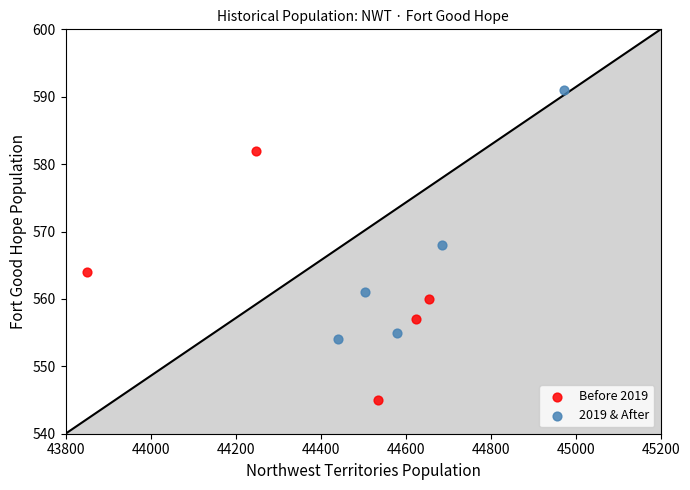

Which series contains the highest Y value?

2019 & After